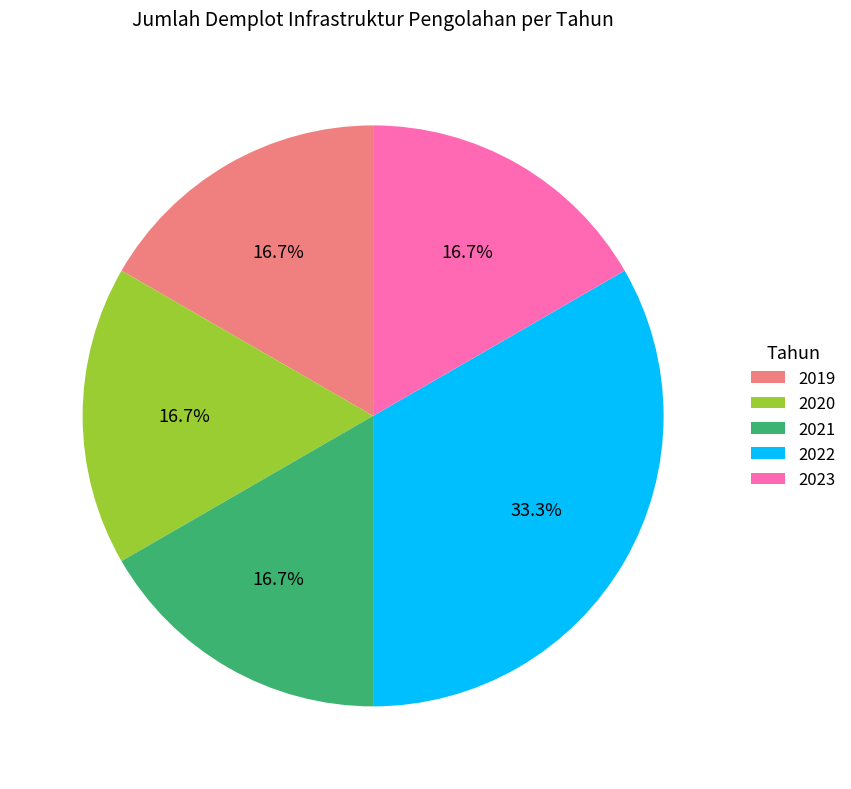

To the nearest percent, what percentage of the pie is 2023?

17%